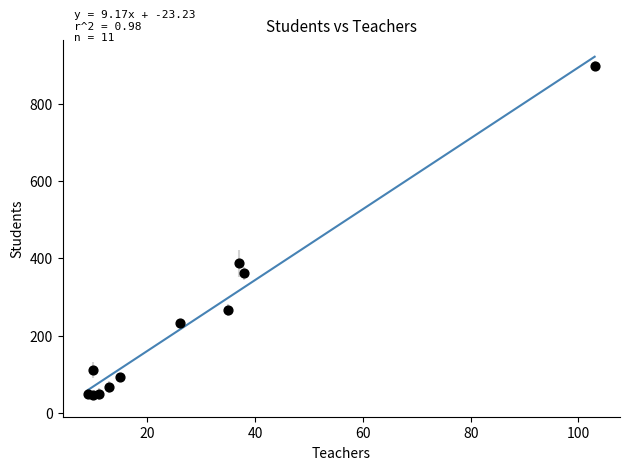

What Y value in the scatter plot is closest to 472?

387